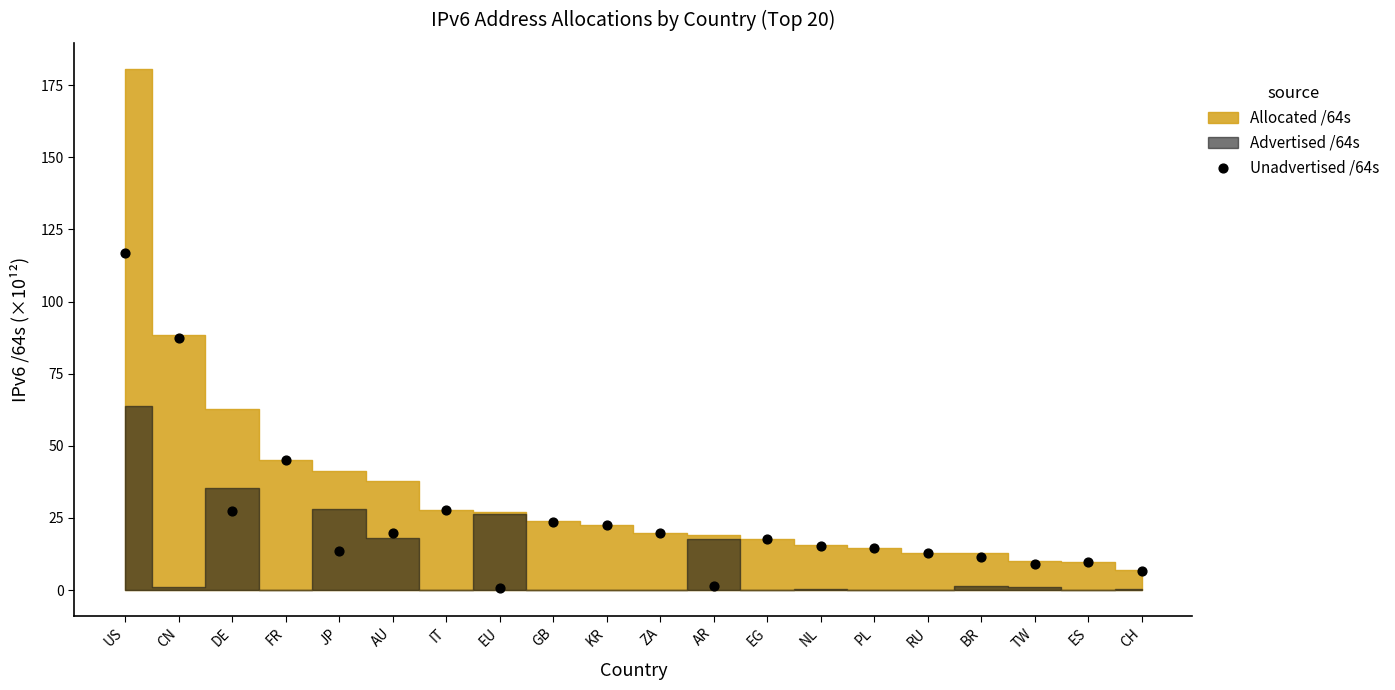

What is the range of Y values (max minus min)?

115.9